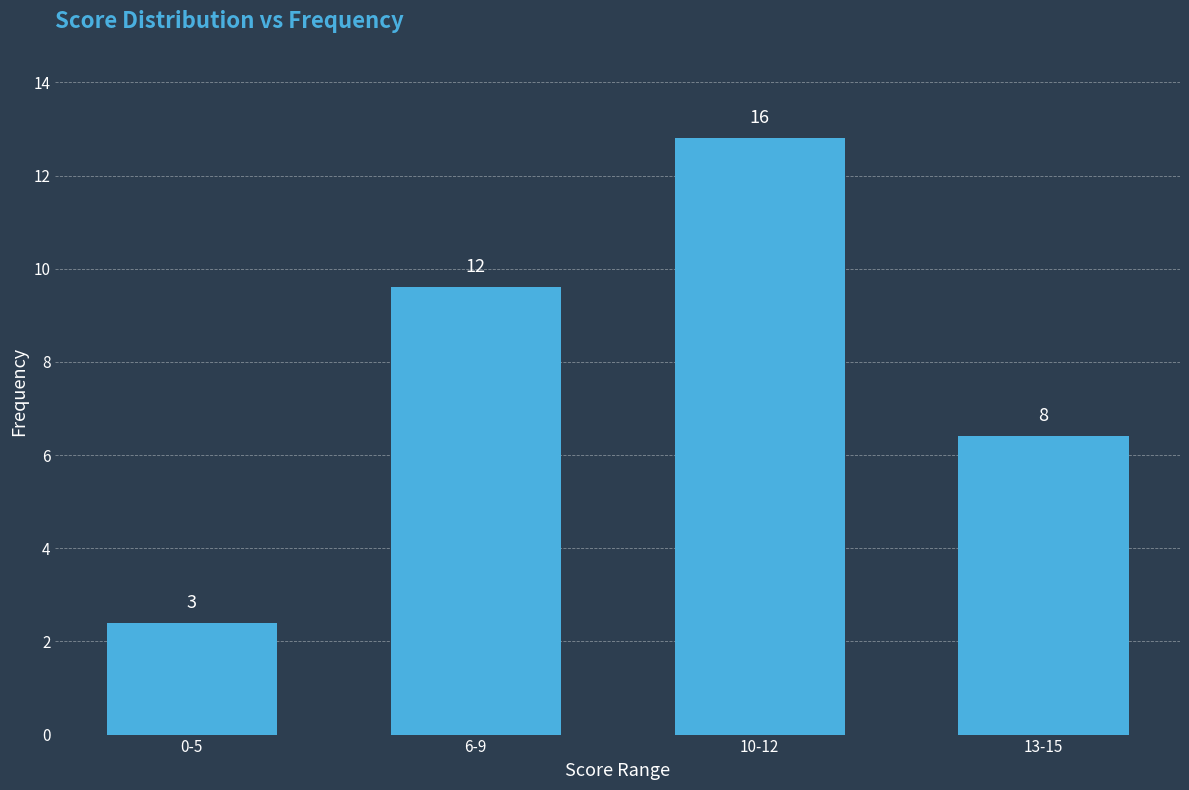

Are the bars horizontal?

No